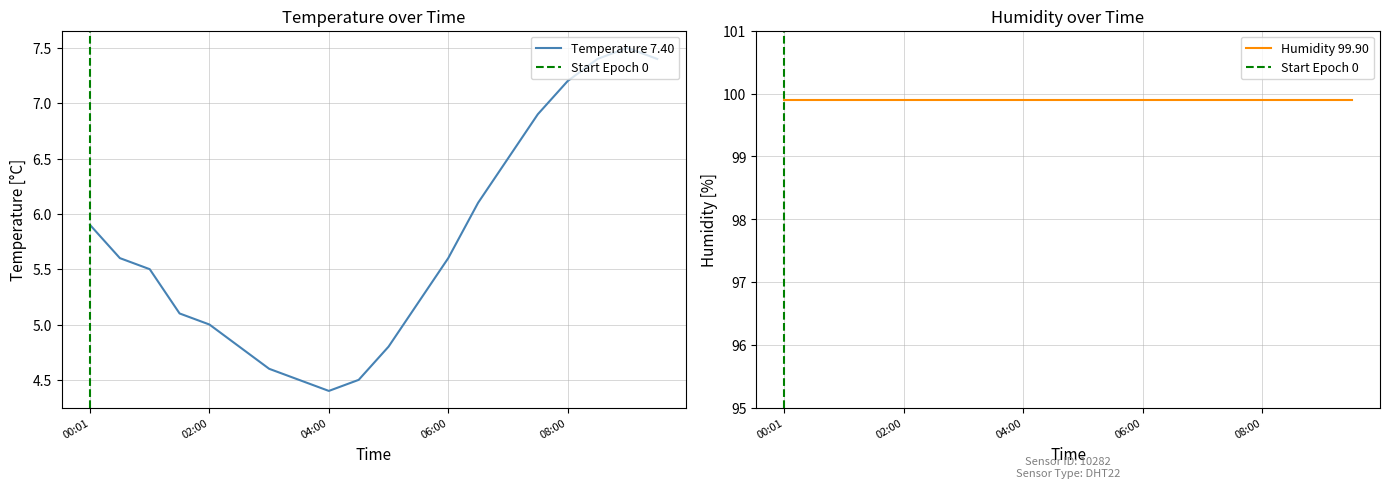

What is the minimum value shown in the chart?

4.4